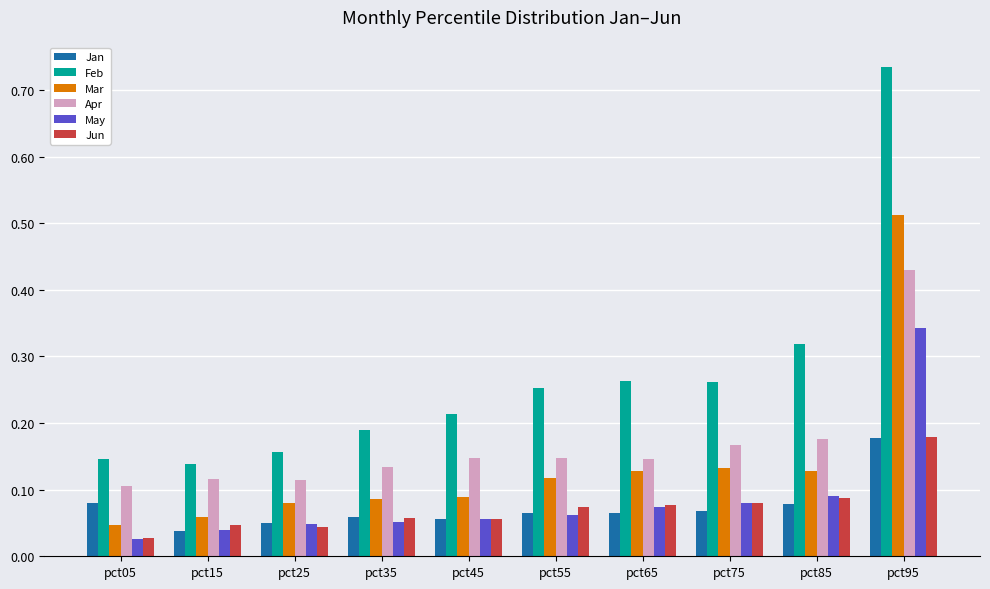

What is the difference between the highest and lowest values at pct95?

0.6